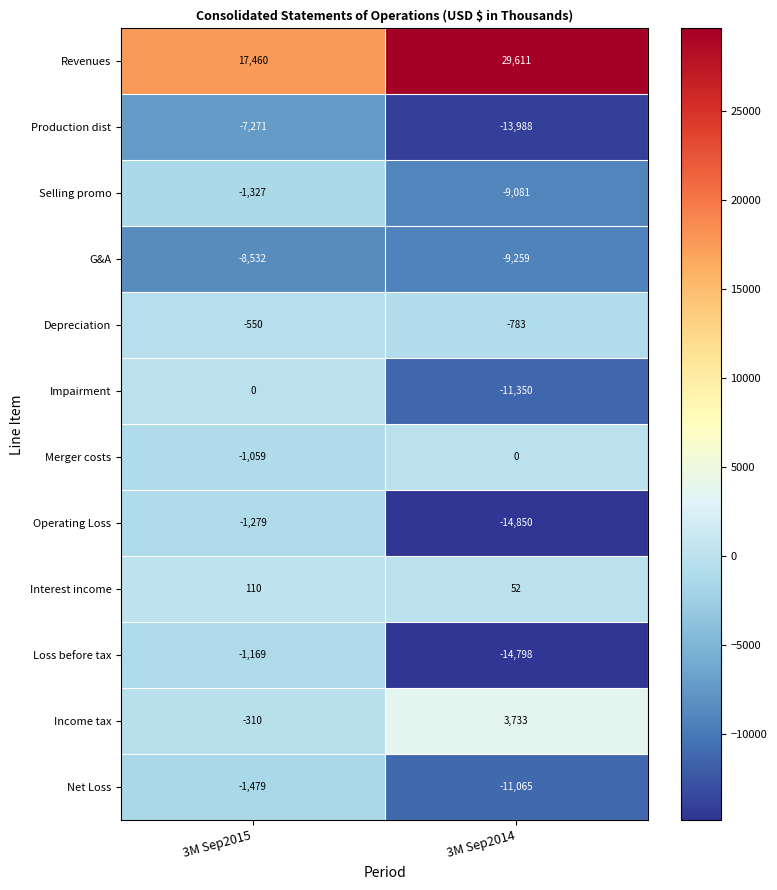

What is the maximum value shown in the chart?

29611